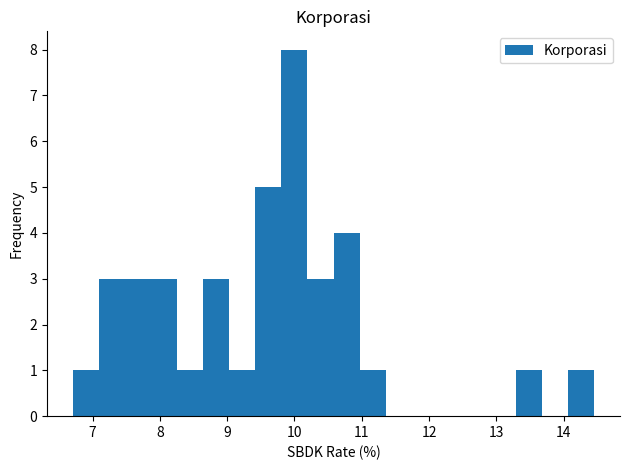

Read against the x-axis, roughly where is the centre of the tallest bar?

10.0